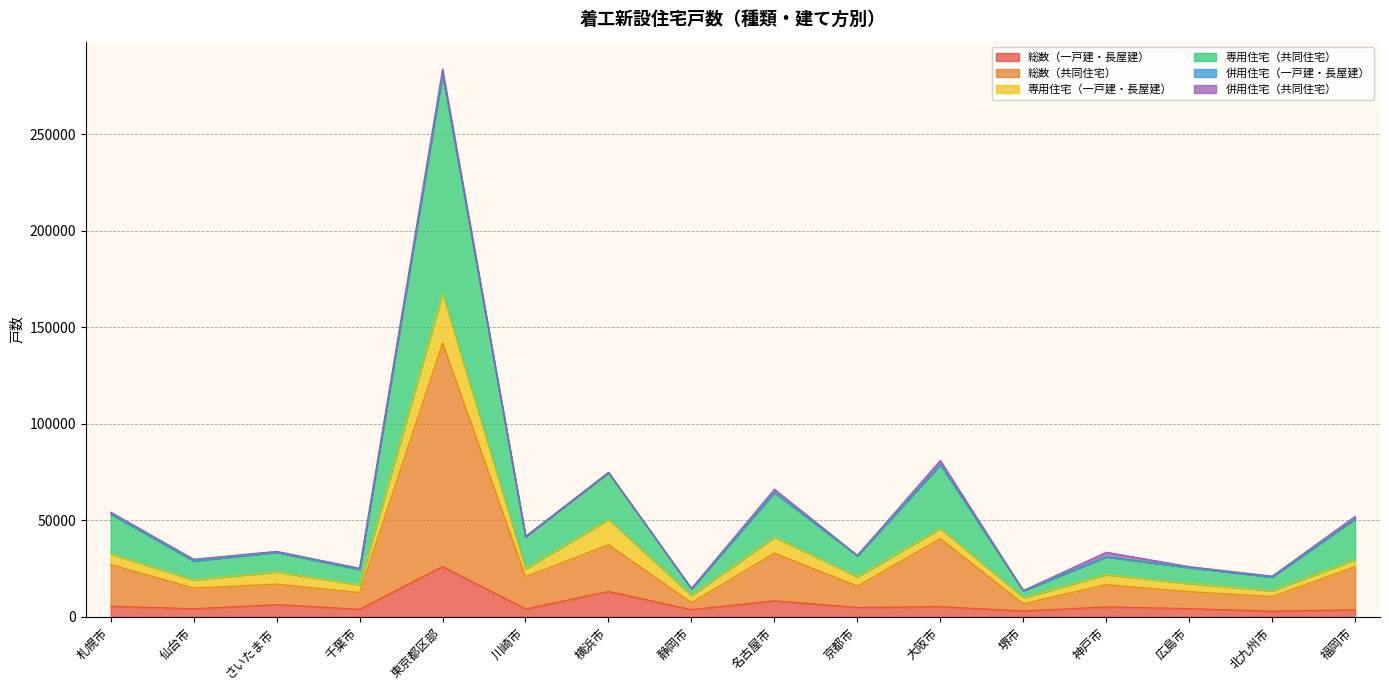

What is the sum of the 総数（一戸建・長屋建） values at さいたま市 and 堺市?

9438